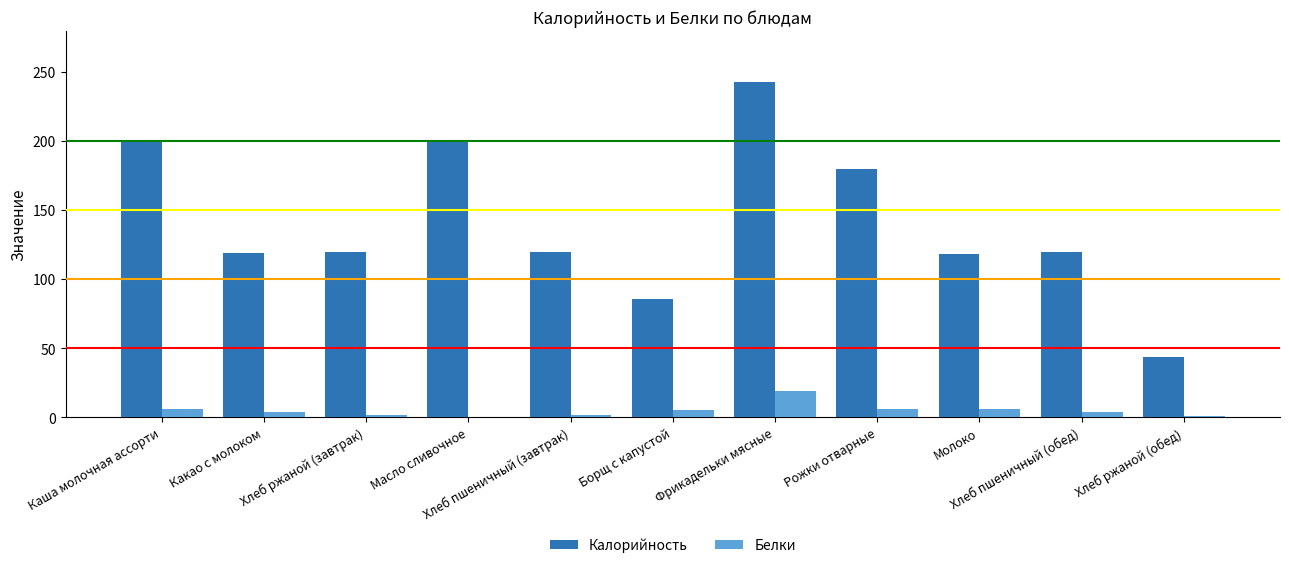

What is the average value of the Калорийность series?

141